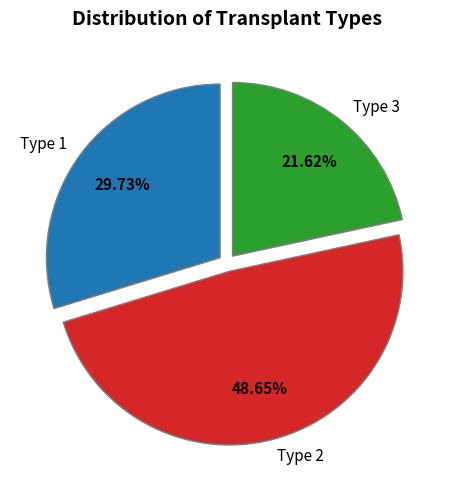

What percentage is NOT represented by Type 2?

51.4%